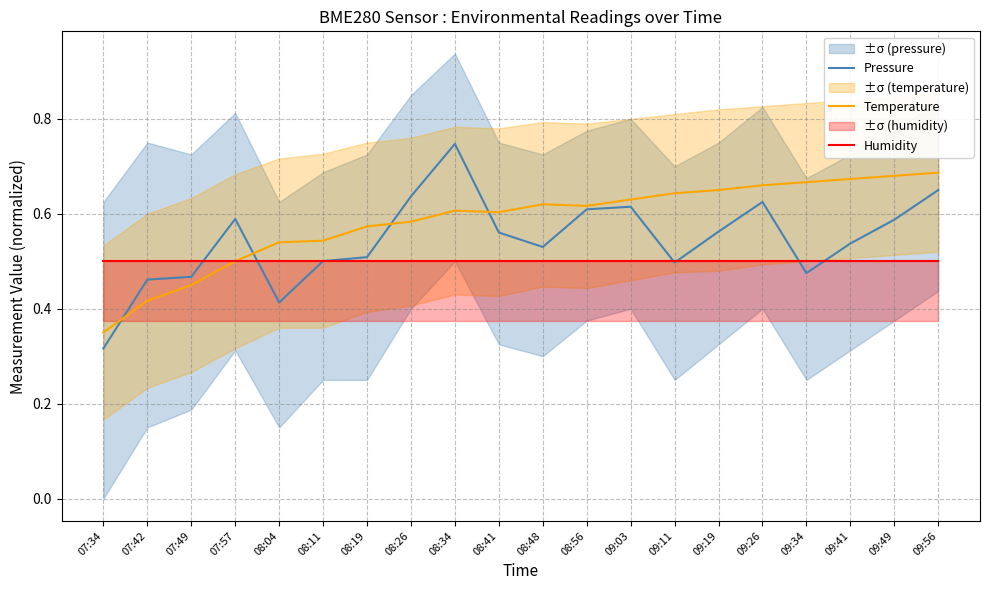

In Temperature, how many points are higher than both neighbors (excluding endpoints)?

2